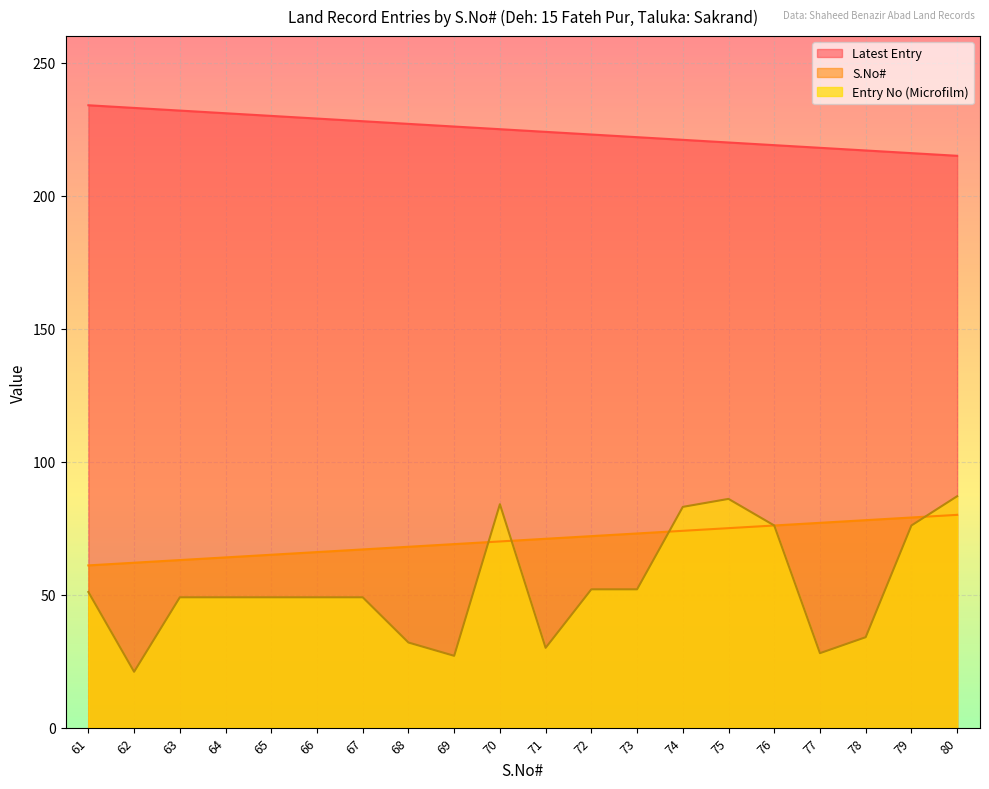

Which series changed the most between 63 and 78?

Latest Entry